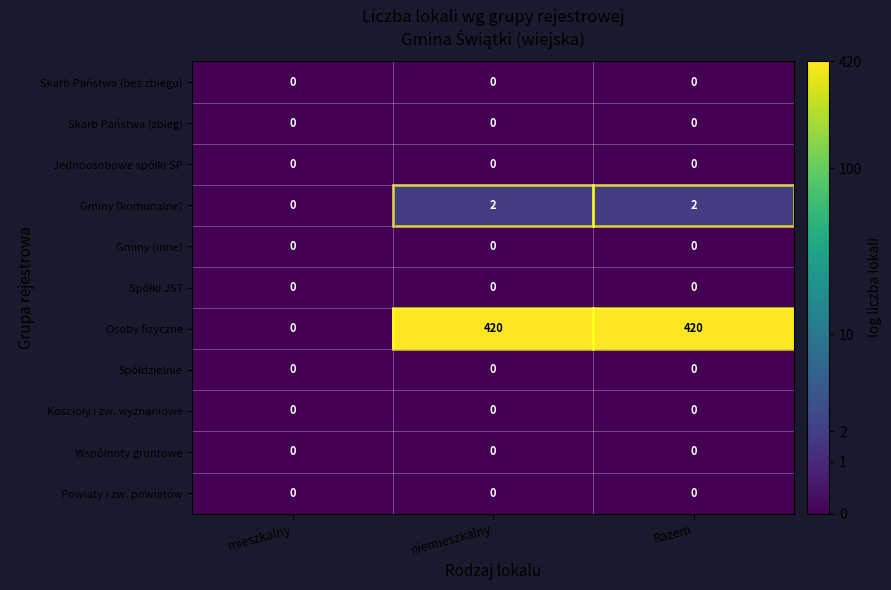

Which series has the largest total across all categories?

Osoby fizyczne